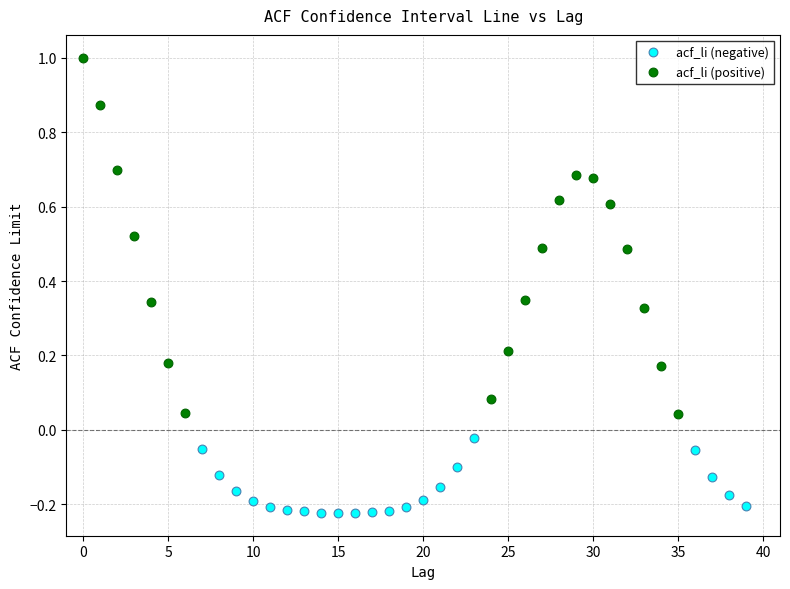

Which series reaches the maximum Y coordinate?

acf_li (positive)